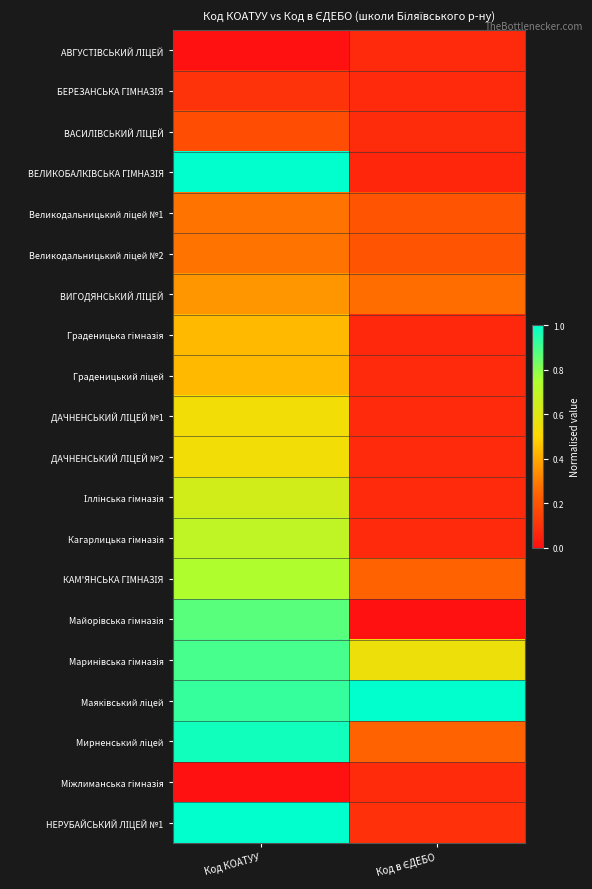

At which category is the sum across all series the highest?

Код КОАТУУ